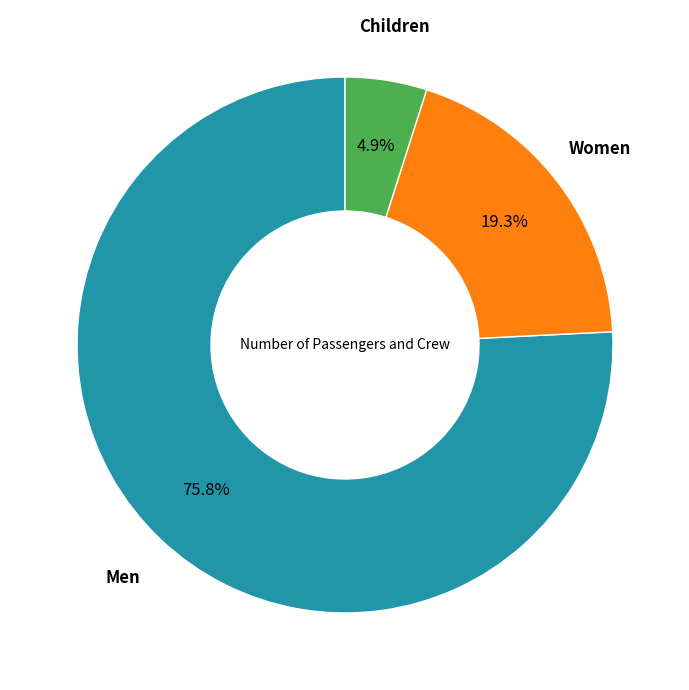

Is there any slice that represents more than half of the pie?

Yes